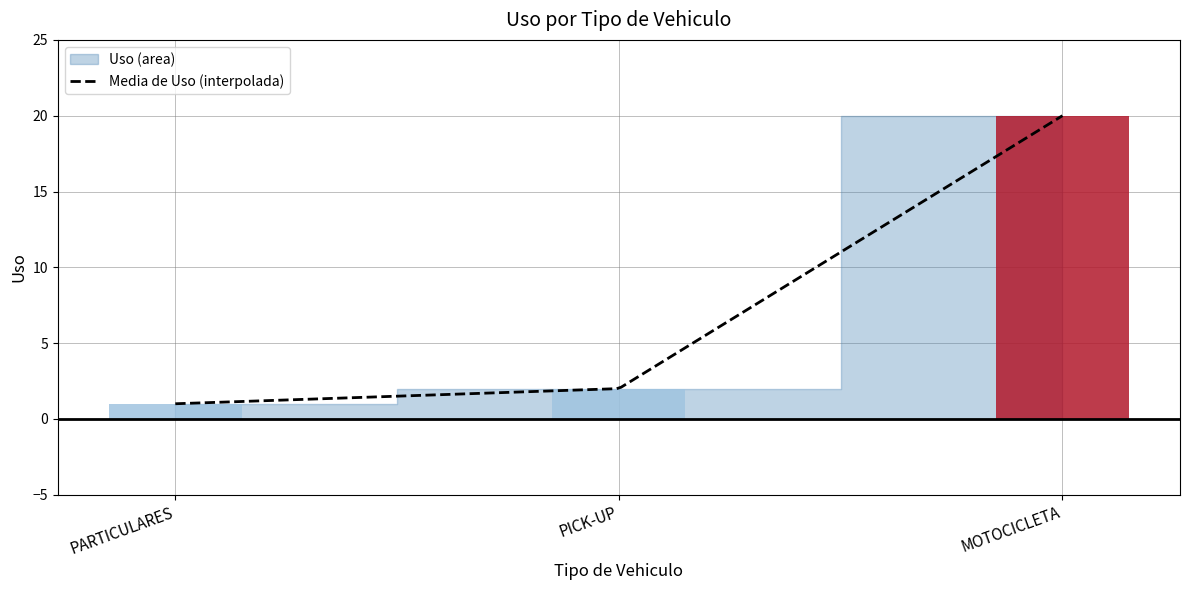

Rank the categories by value from lowest to highest.

PARTICULARES, PICK-UP, MOTOCICLETA